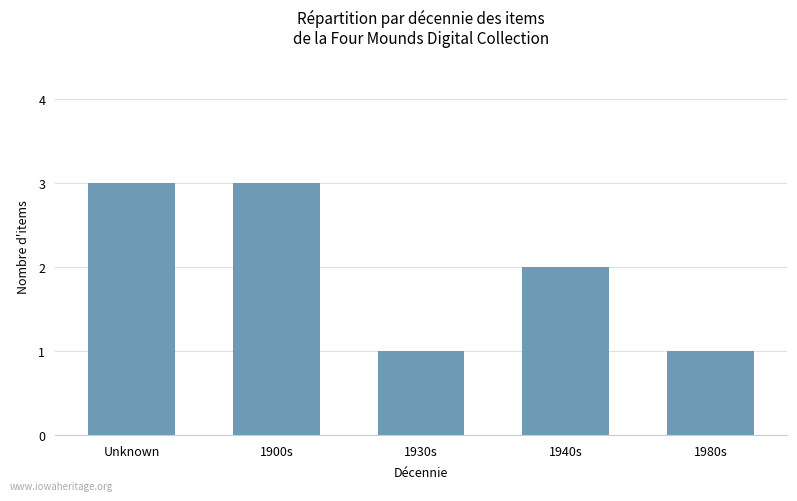

Read the value at 1980s.

1